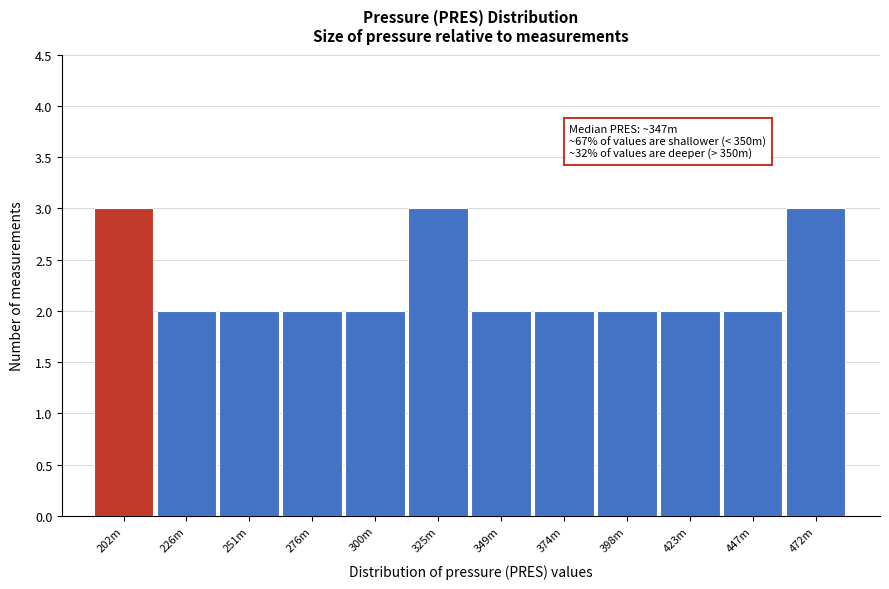

Reading left to right, list all the values displayed in this chart.

3	2	2	2	2	3	2	2	2	2	2	3